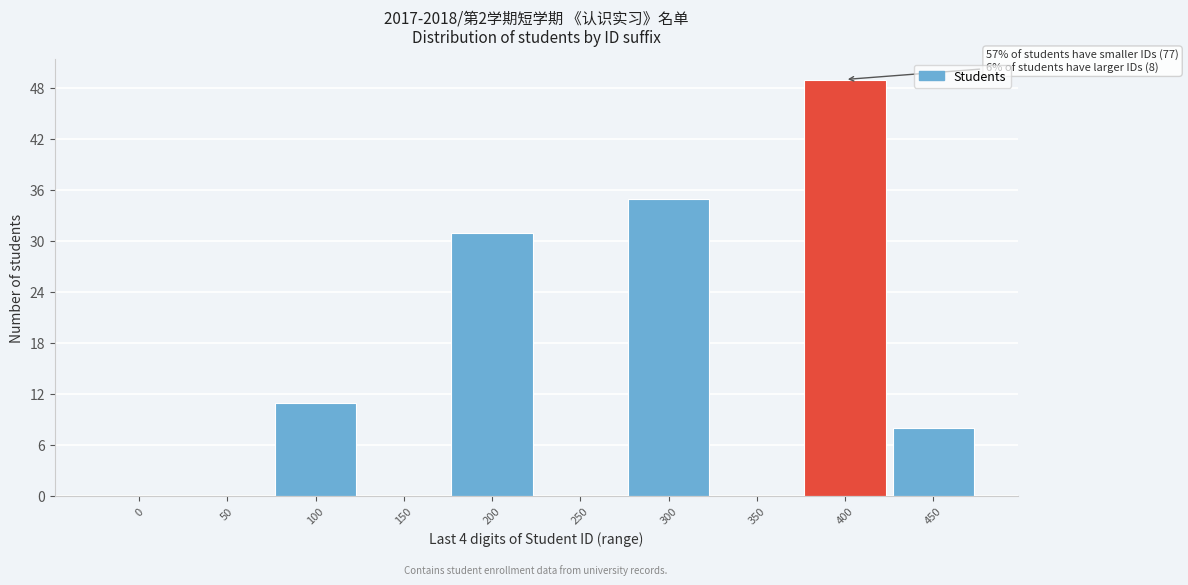

Reading left to right, what are all the values shown in this chart?

0=0	50=0	100=11	150=0	200=31	250=0	300=35	350=0	400=49	450=8